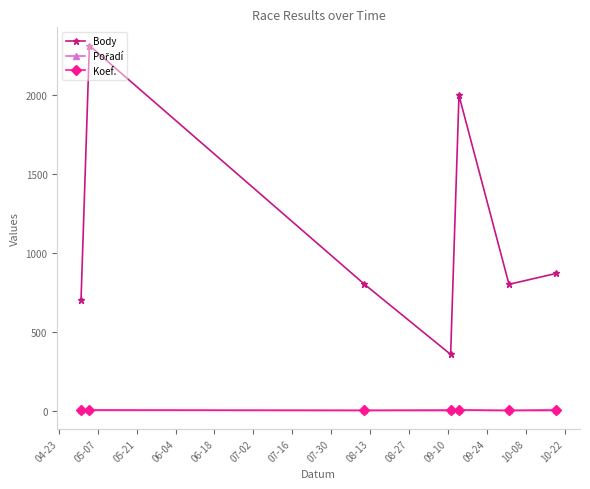

In Body, how many points are higher than both neighbors (excluding endpoints)?

2